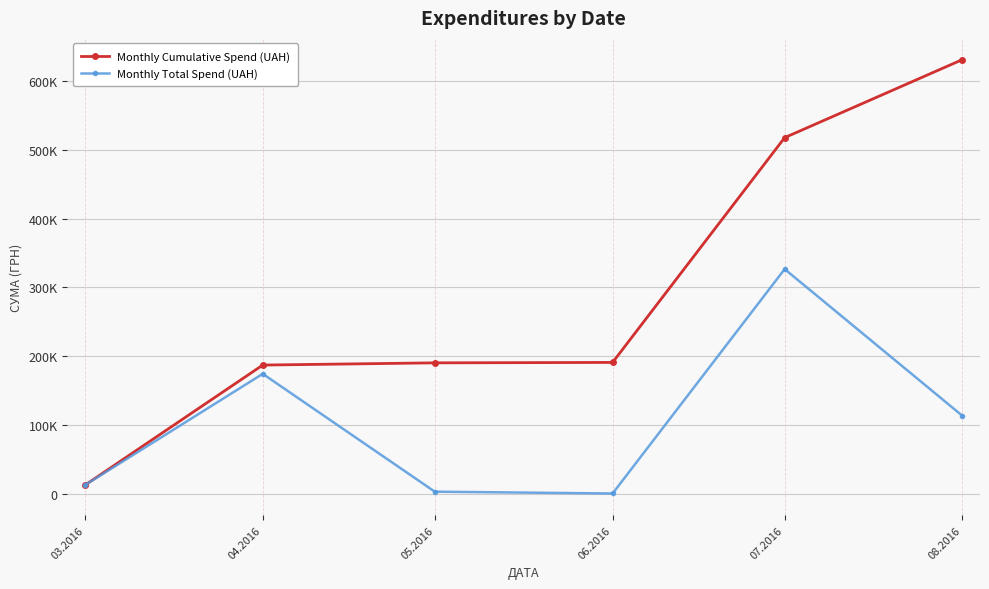

List the series in order of their peak value, lowest first.

Monthly Total Spend (UAH), Monthly Cumulative Spend (UAH)